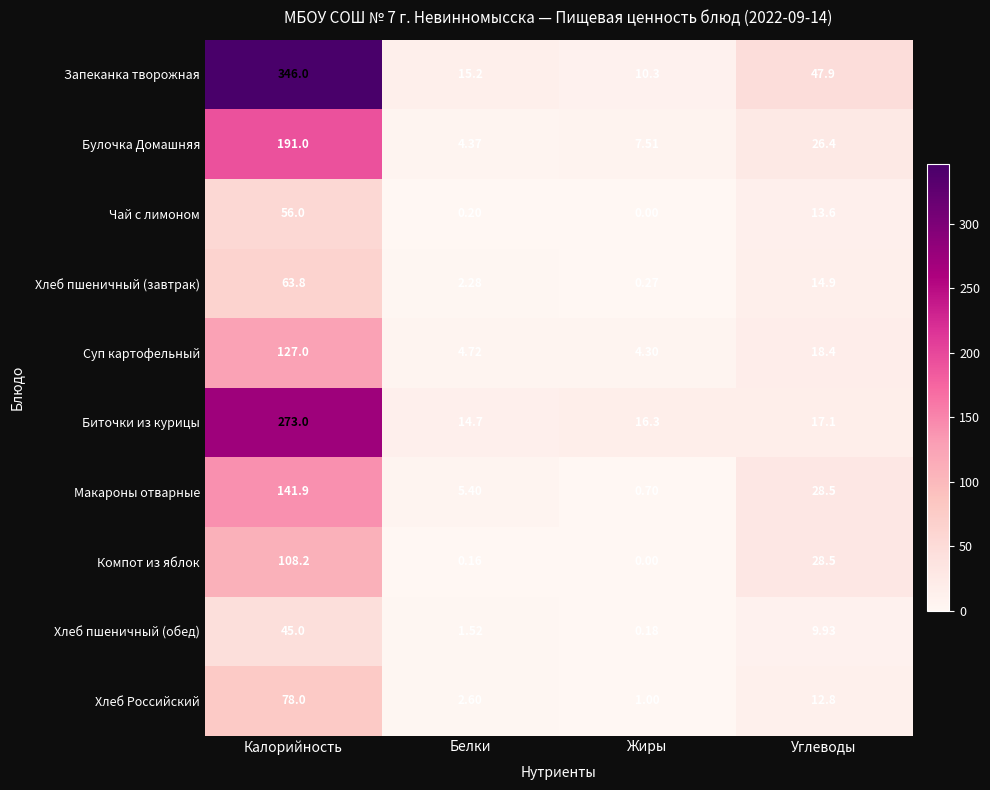

Which series changed the most between Калорийность and Белки?

Запеканка творожная